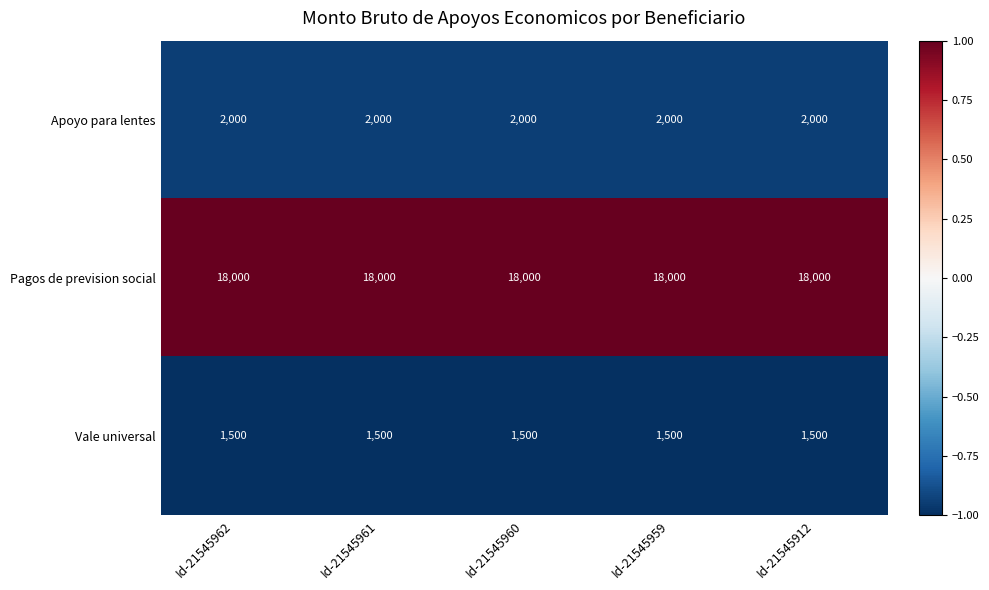

What is the approximate value of Apoyo para lentes at Id-21545962?

2000